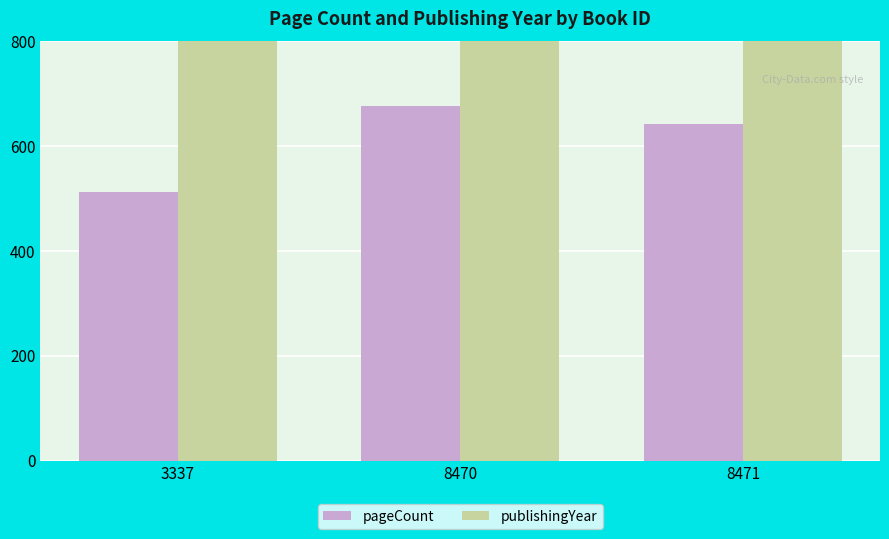

What is the sum of all pageCount values?

1830